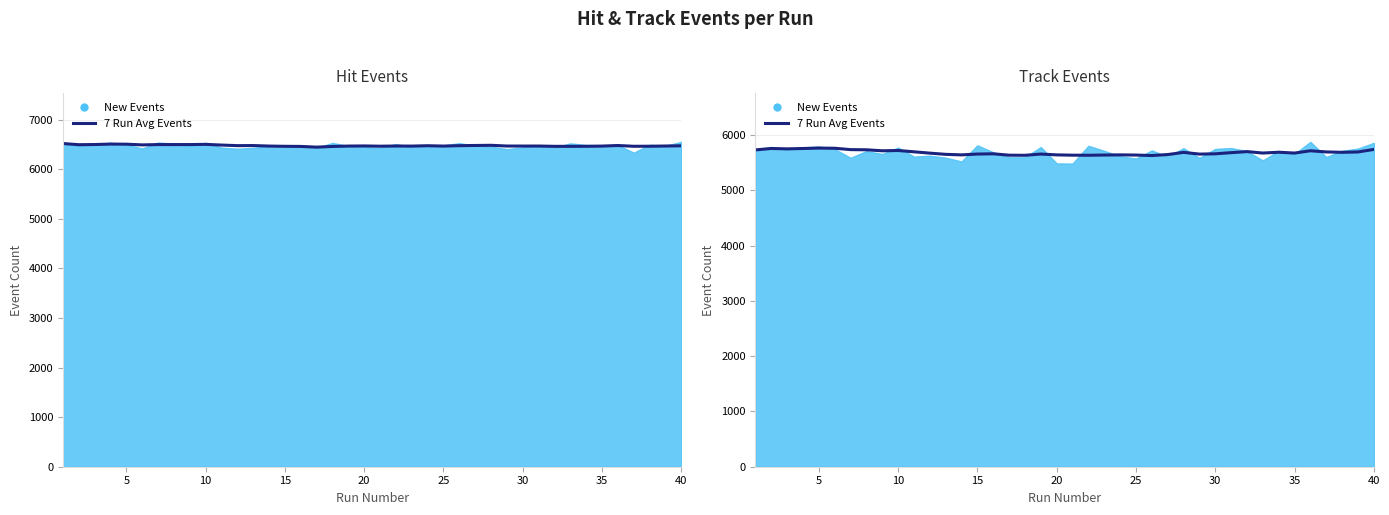

What is the difference between the values at 15 and 25?

31.3